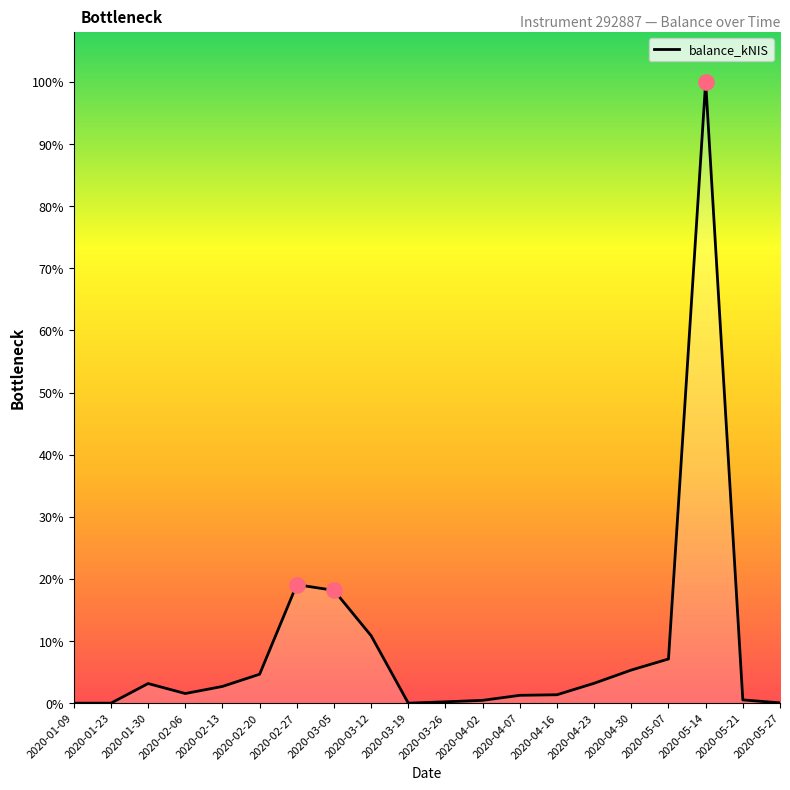

Approximately how many times larger is the value at 2020-03-12 compared to 2020-02-06?

7.0